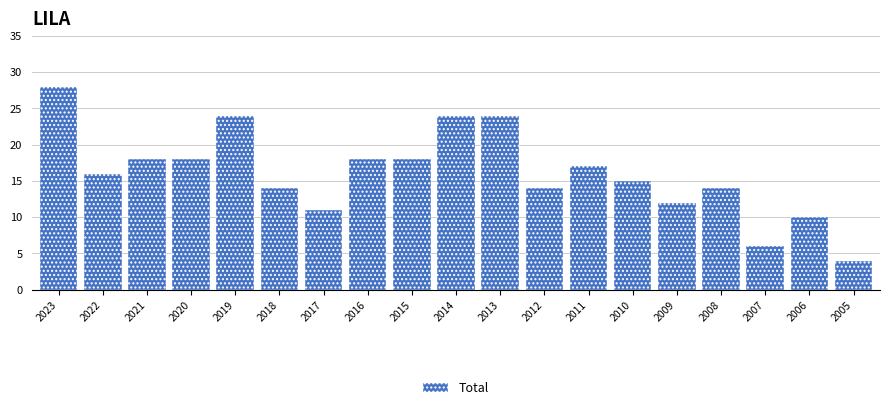

Reading right to left, extract all data points from this chart.

4	10	6	14	12	15	17	14	24	24	18	18	11	14	24	18	18	16	28